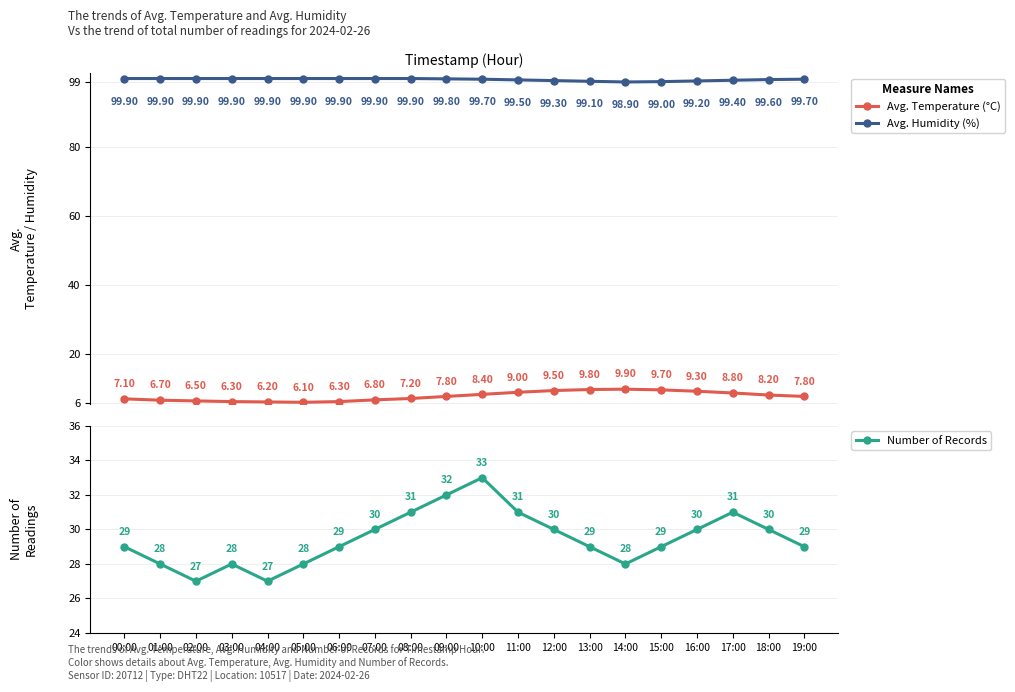

At which label does Avg. Temperature (°C) reach its peak?

14:00